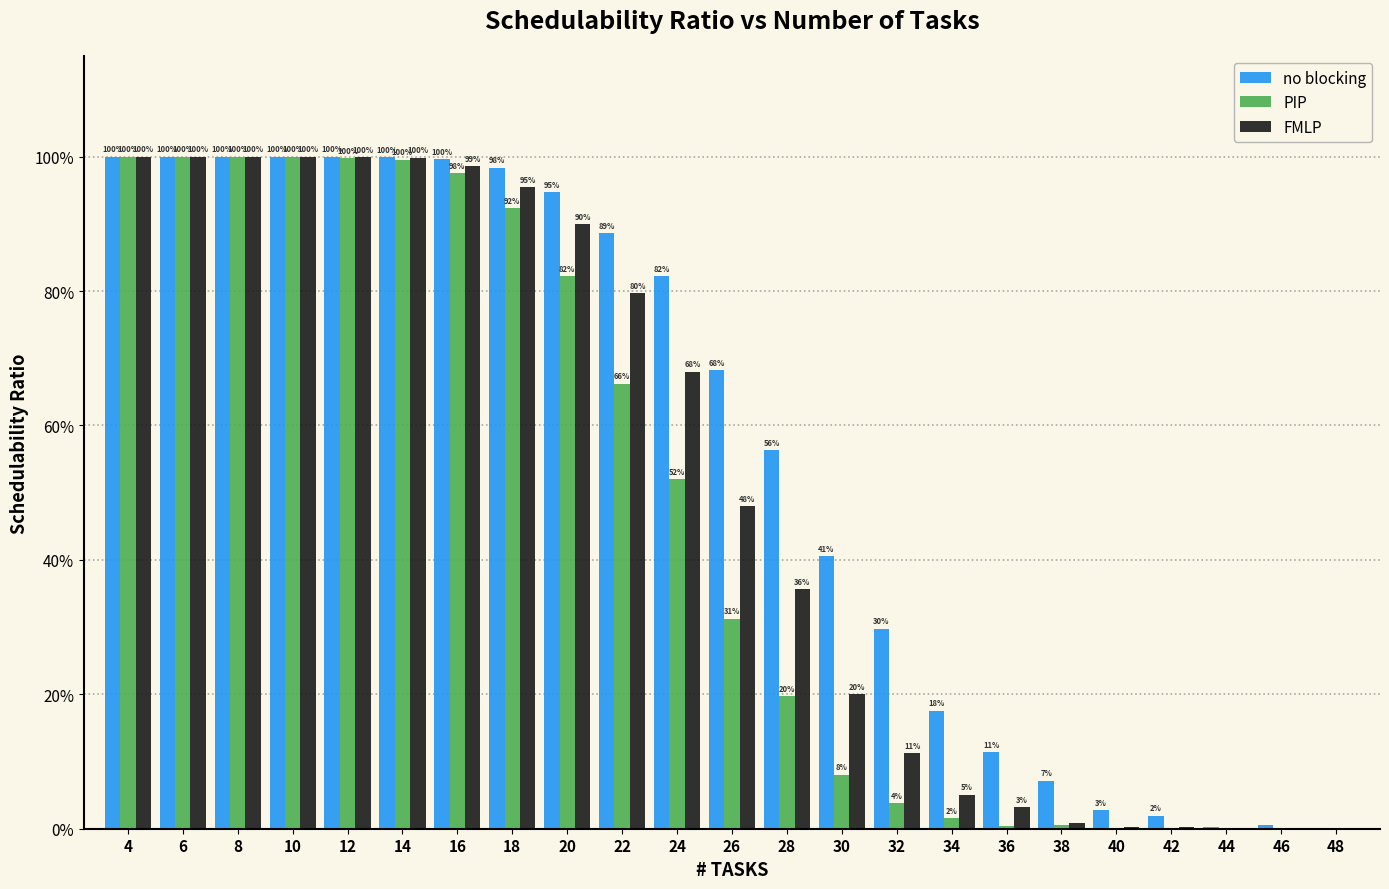

What are all the series names shown in the legend?

no blocking, PIP, FMLP